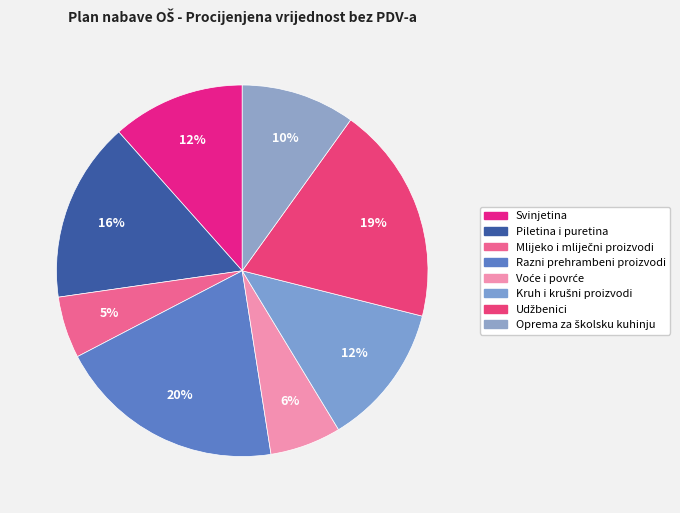

True or false: Kruh i krušni proizvodi accounts for 12% of the total.

True